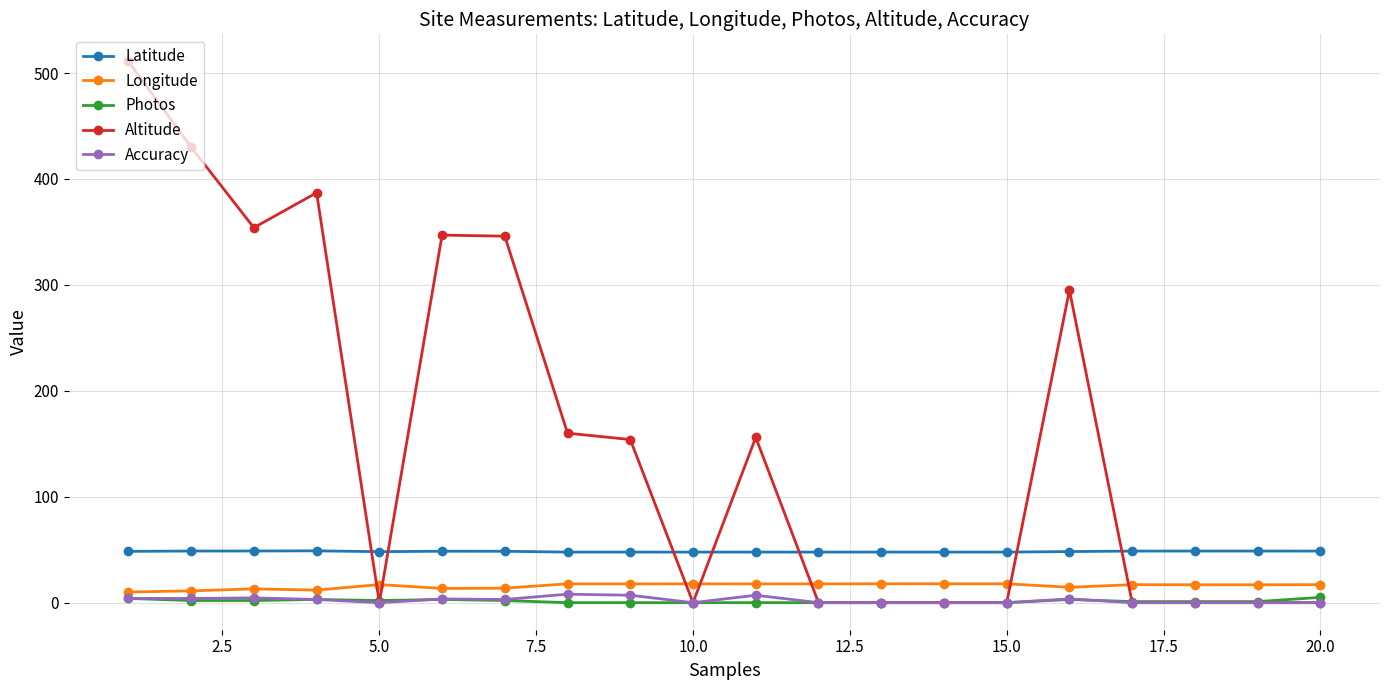

What is the greatest value displayed?

511.0